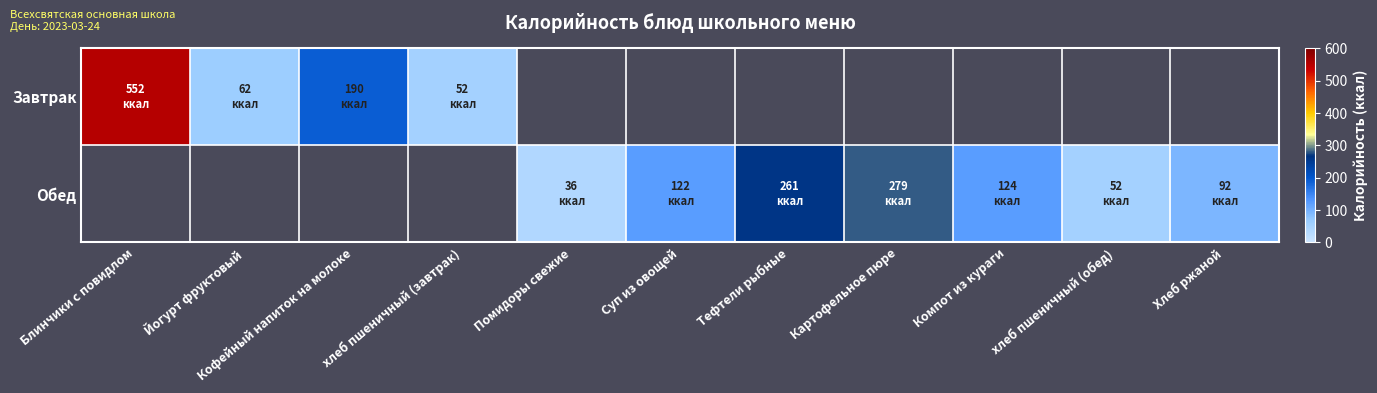

Rank the series by their average value, from highest to lowest.

Завтрак, Обед